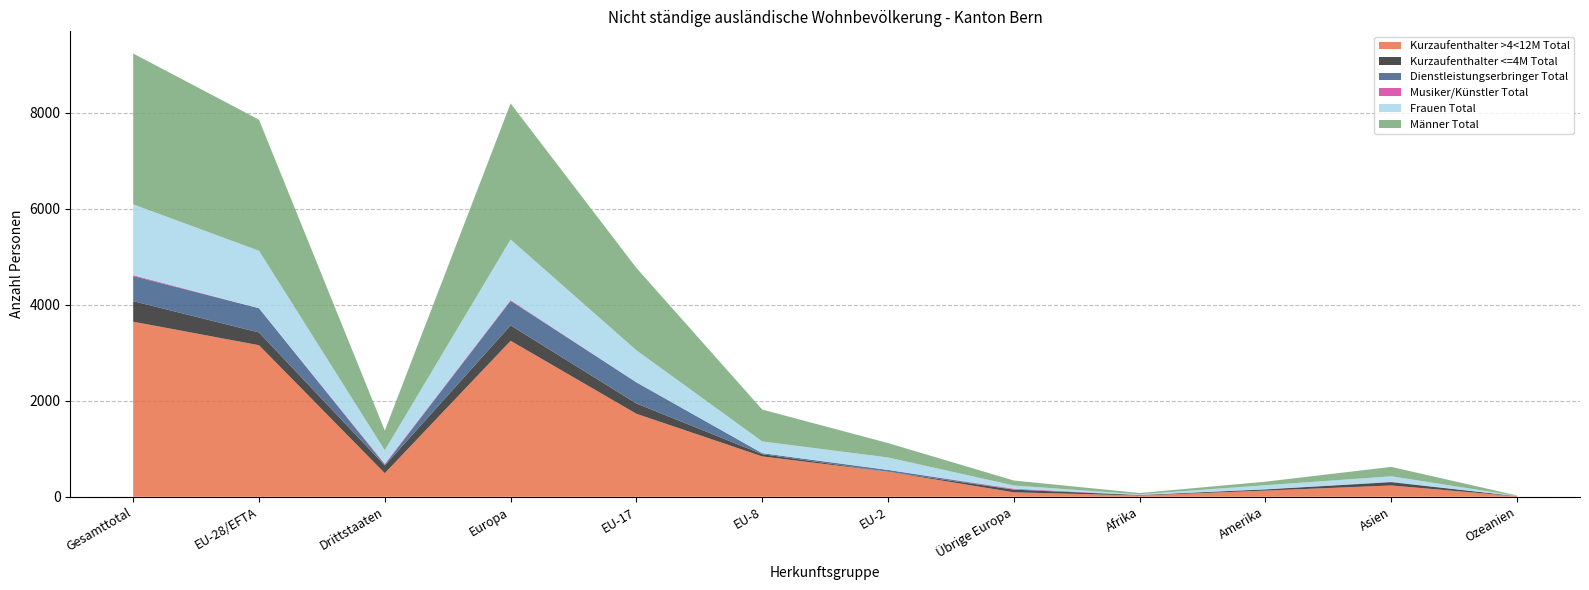

Reading right to left, list all the values displayed in this chart.

Kurzaufenthalter >4<12M Total: Ozeanien=9	Asien=235	Amerika=128	Afrika=26	Übrige Europa=92	EU-2=520	EU-8=840	EU-17=1728	Europa=3248	Drittstaaten=490	EU-28/EFTA=3156	Gesamttotal=3646
Kurzaufenthalter <=4M Total: Ozeanien=4	Asien=68	Amerika=25	Afrika=9	Übrige Europa=56	EU-2=1	EU-8=47	EU-17=215	Europa=322	Drittstaaten=162	EU-28/EFTA=266	Gesamttotal=428
Dienstleistungserbringer Total: Ozeanien=0	Asien=7	Amerika=2	Afrika=3	Übrige Europa=6	EU-2=38	EU-8=21	EU-17=440	Europa=511	Drittstaaten=18	EU-28/EFTA=505	Gesamttotal=523
Musiker/Künstler Total: Ozeanien=0	Asien=1	Amerika=2	Afrika=1	Übrige Europa=15	EU-2=0	EU-8=0	EU-17=0	Europa=15	Drittstaaten=19	EU-28/EFTA=0	Gesamttotal=19
Frauen Total: Ozeanien=4	Asien=115	Amerika=83	Afrika=11	Übrige Europa=65	EU-2=259	EU-8=244	EU-17=667	Europa=1261	Drittstaaten=278	EU-28/EFTA=1196	Gesamttotal=1474
Männer Total: Ozeanien=9	Asien=196	Amerika=74	Afrika=28	Übrige Europa=104	EU-2=300	EU-8=664	EU-17=1716	Europa=2835	Drittstaaten=411	EU-28/EFTA=2731	Gesamttotal=3142